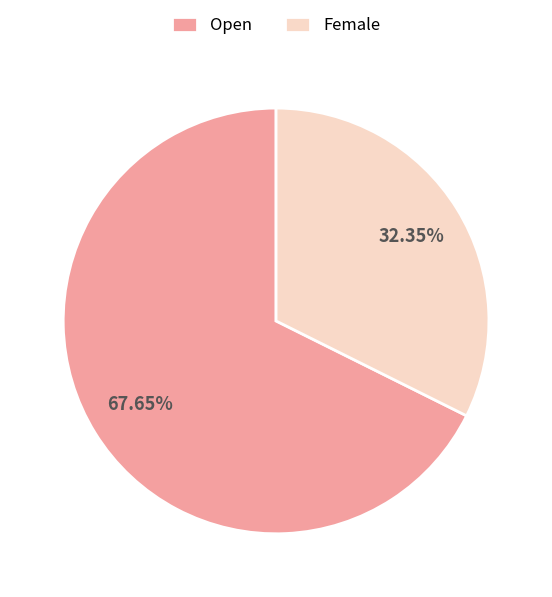

True or false: Female accounts for 32% of the total.

True